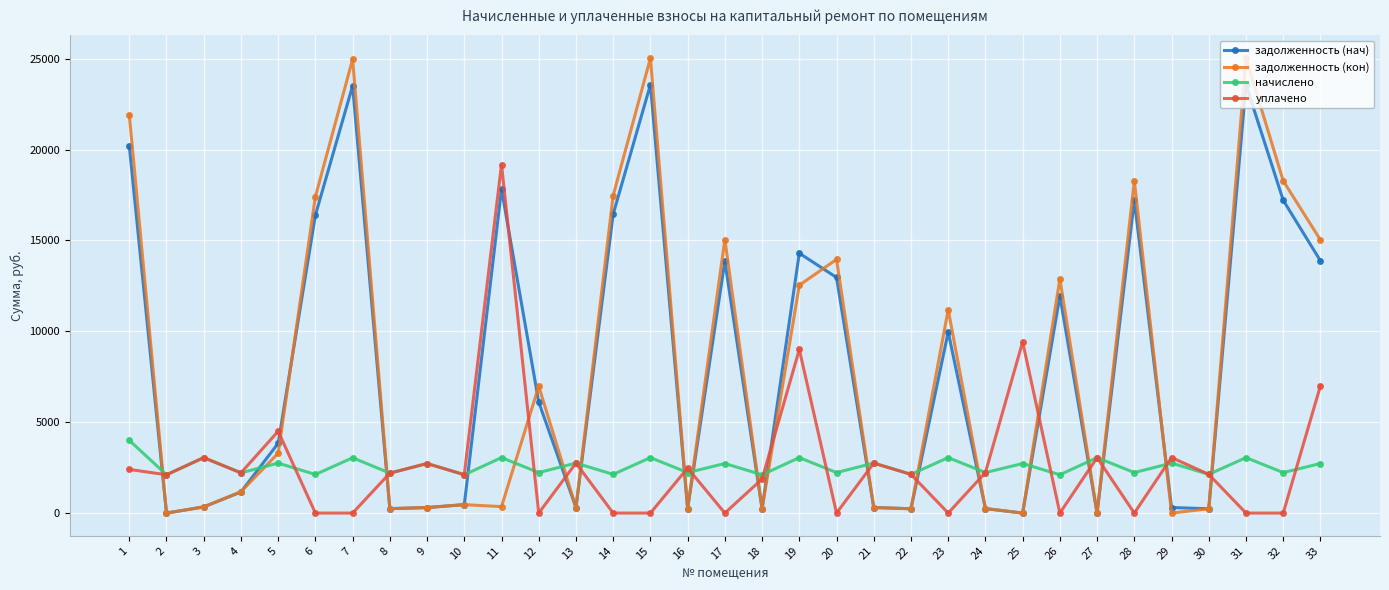

What is the value of the задолженность (кон) point at the 15th from the left?

25028.0